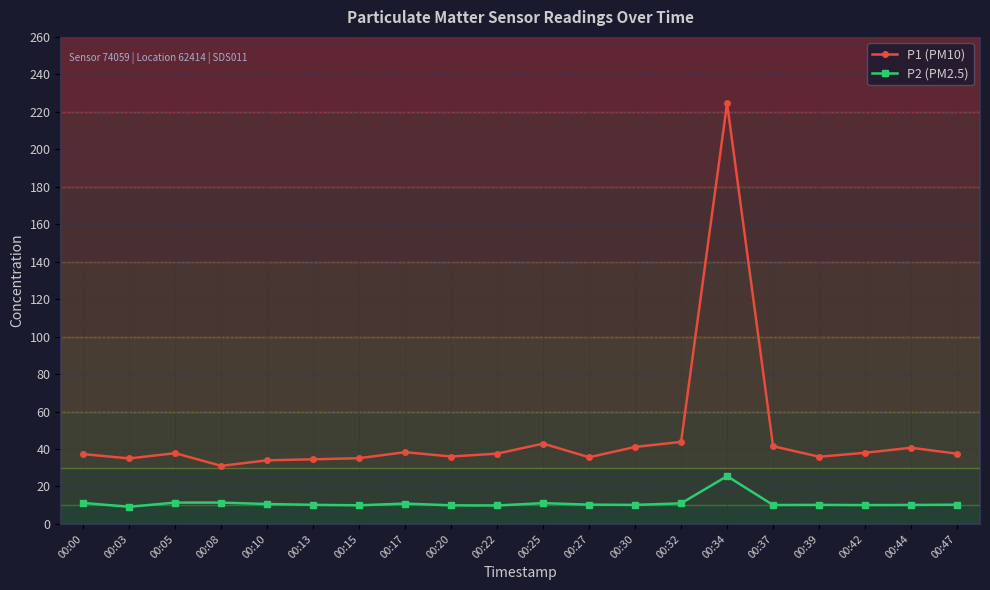

What is the value of the P2 (PM2.5) point at the 5th from the left?

10.6